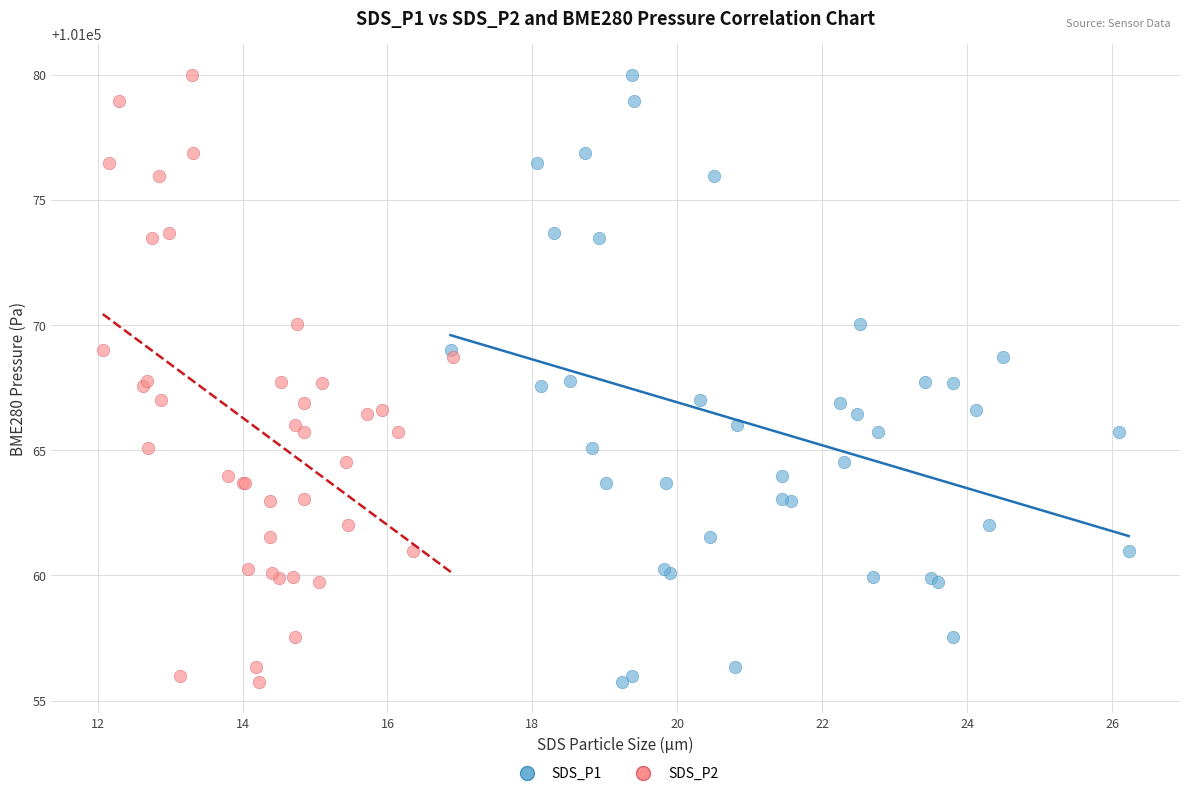

What are all the series names shown in the legend?

SDS_P1, SDS_P2